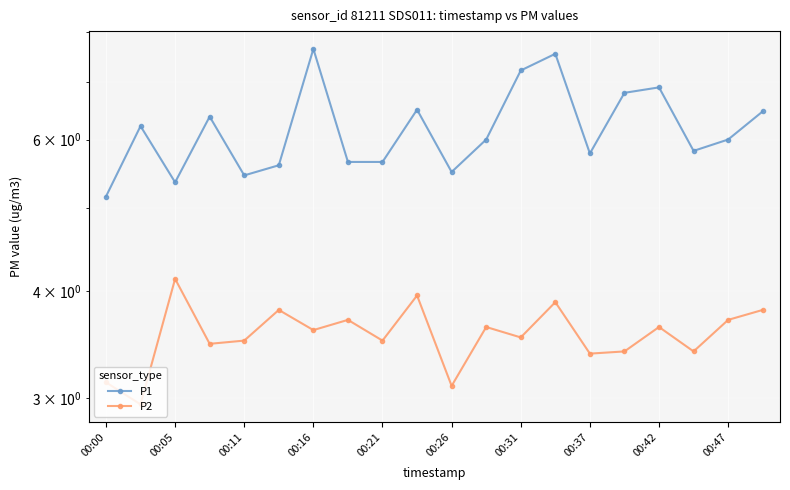

Is this an area chart (filled region under the line)?

No